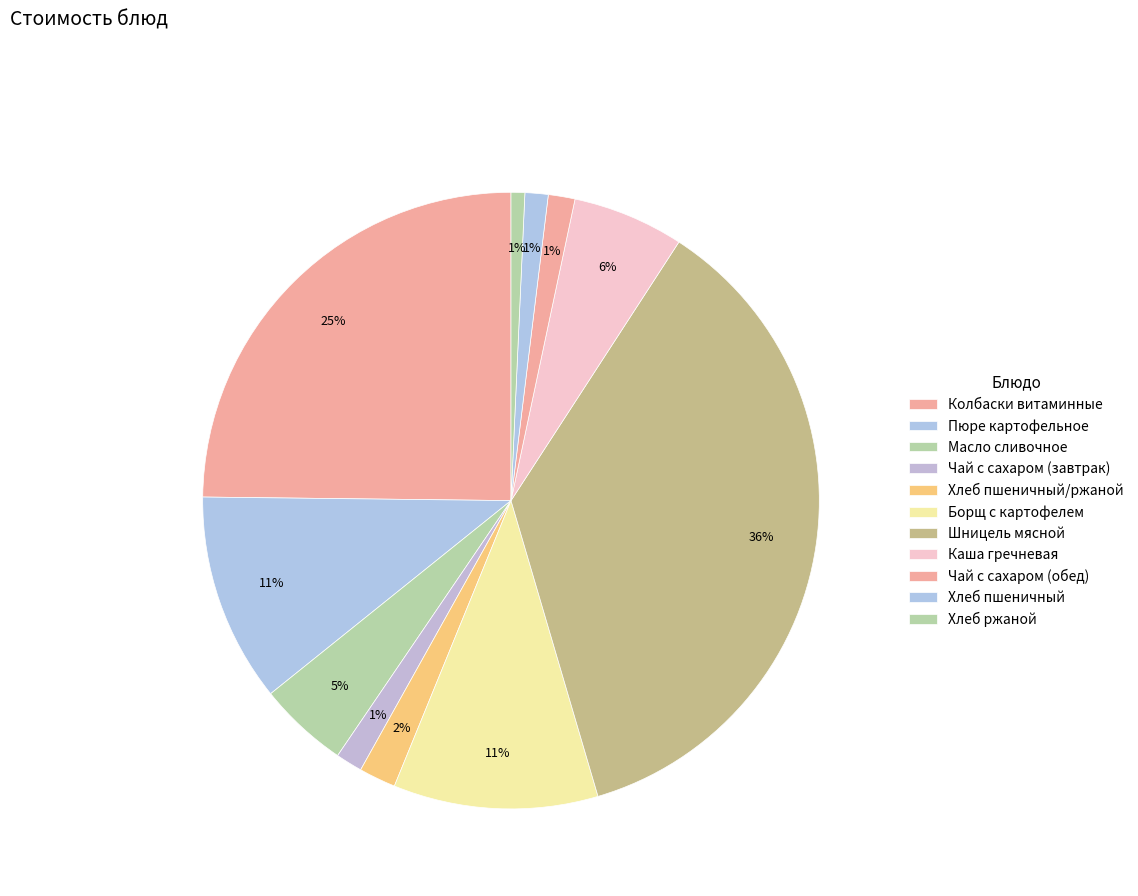

Count the number of slices in the pie.

11